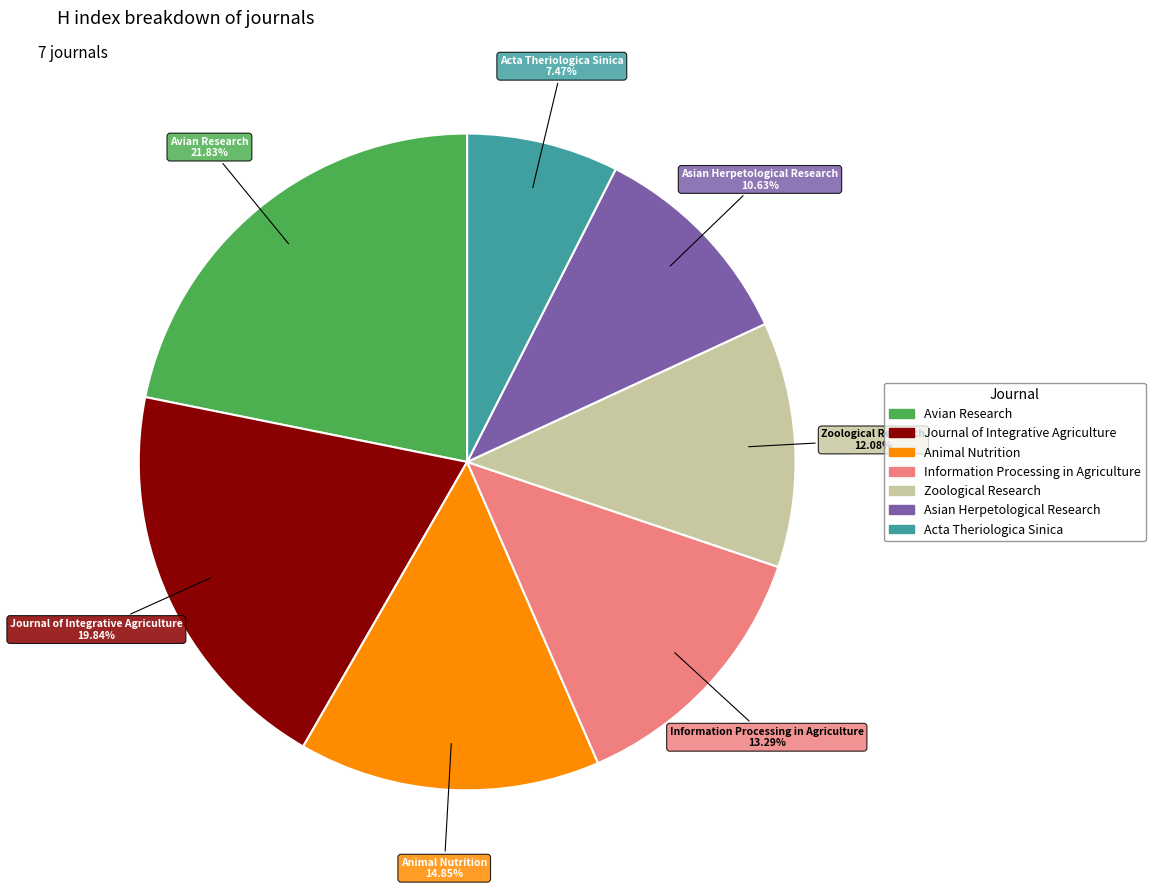

The Avian Research slice represents 22% of the pie. True or false?

True